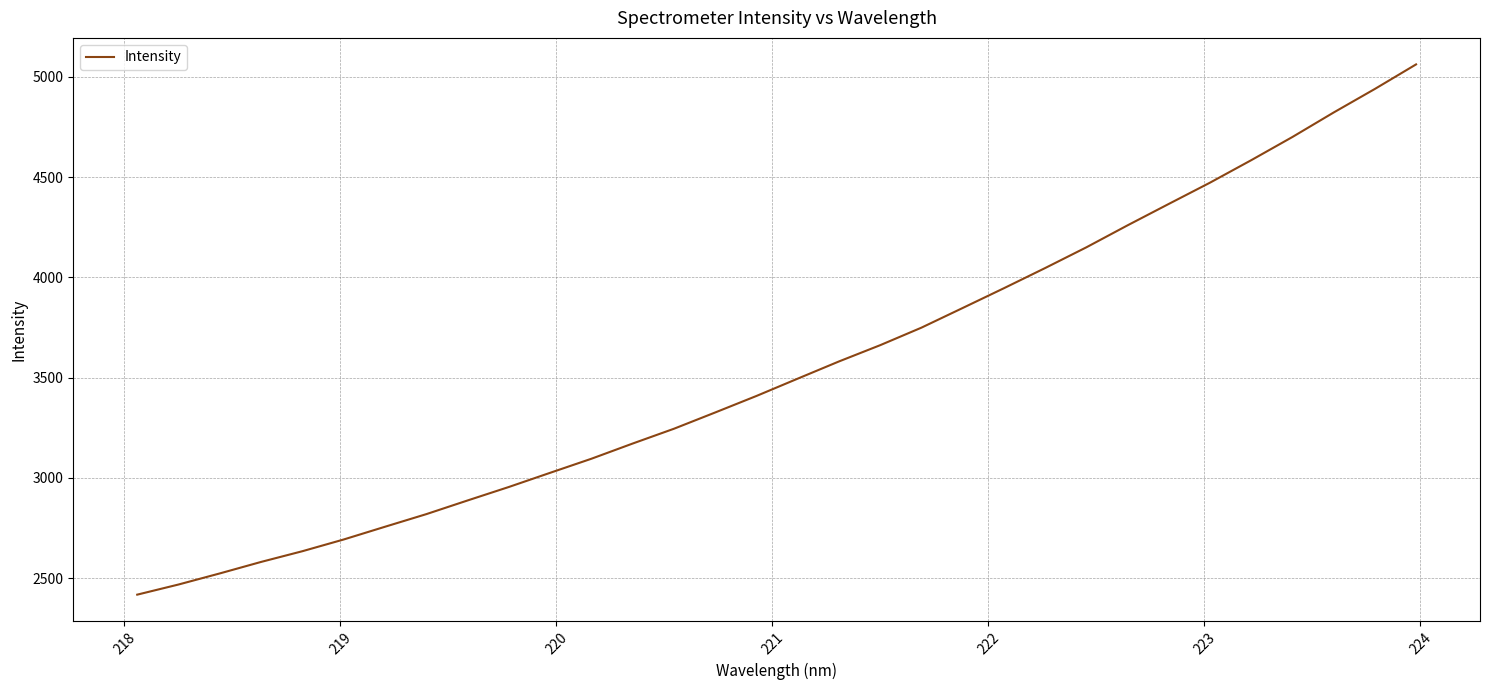

True or false: there are more than 0 points higher than both neighbors.

False